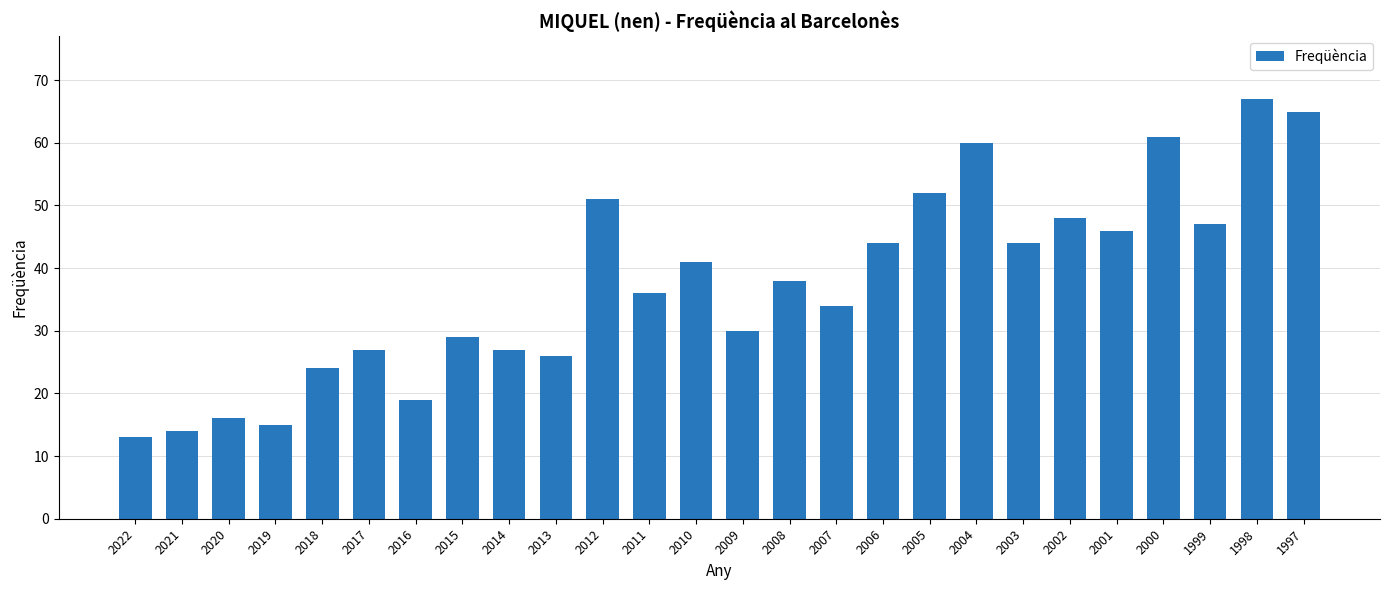

Reading left to right, list all the values displayed in this chart.

13	14	16	15	24	27	19	29	27	26	51	36	41	30	38	34	44	52	60	44	48	46	61	47	67	65